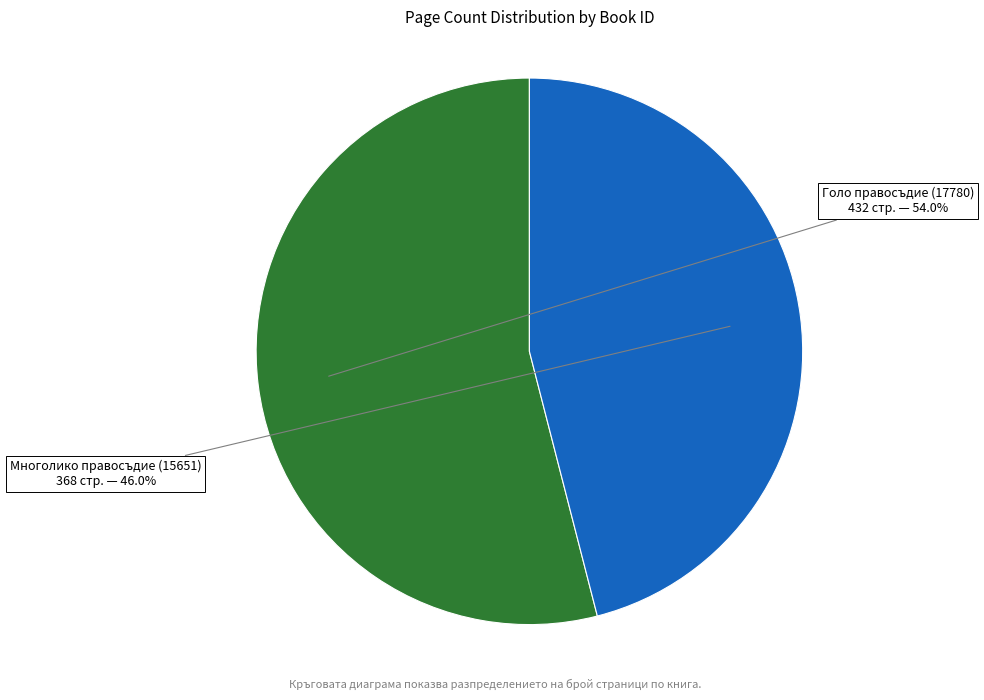

Is there any slice that represents more than half of the pie?

Yes